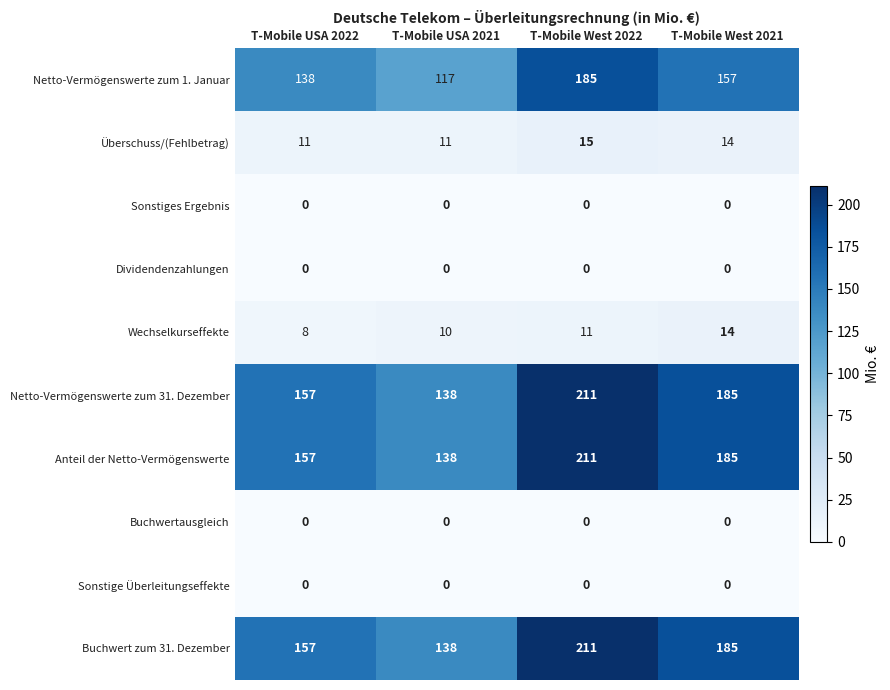

Count the Netto-Vermögenswerte zum 1. Januar values in the range 138 to 185.

3